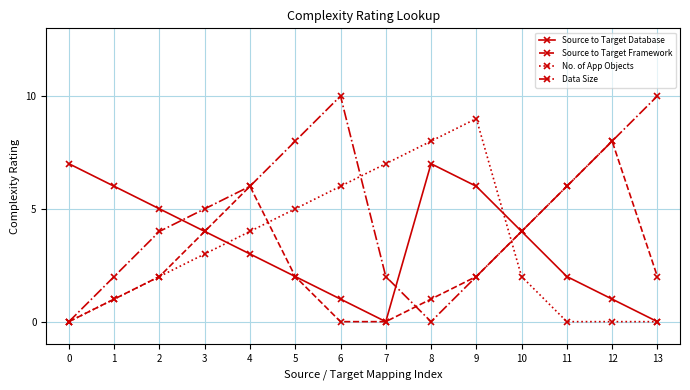

How many lines are shown in the chart?

4